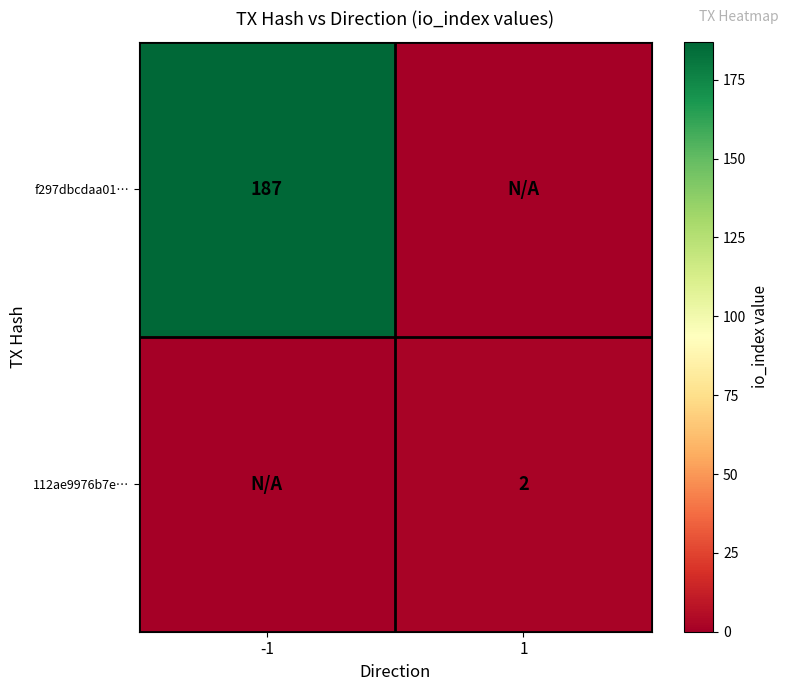

The f297dbcdaa01… series shows 66 at -1. True or false?

False